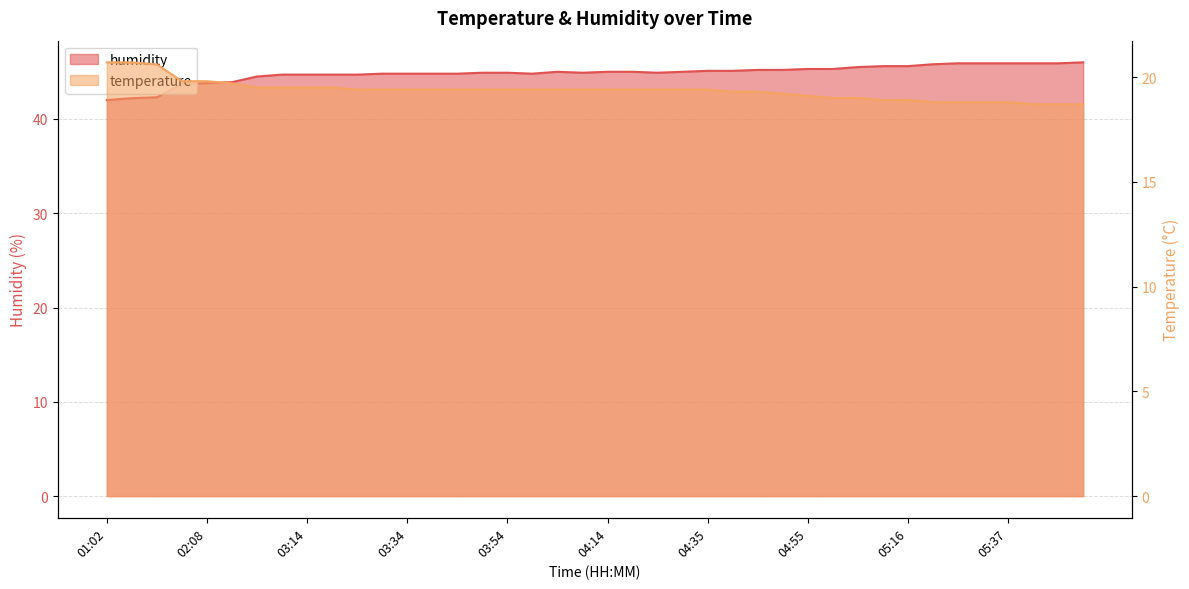

Reading left to right, transcribe all the data shown in this chart.

temperature: 20.7	20.7	20.6	19.8	19.8	19.7	19.5	19.5	19.5	19.5	19.4	19.4	19.4	19.4	19.4	19.4	19.4	19.4	19.4	19.4	19.4	19.4	19.4	19.4	19.4	19.3	19.3	19.2	19.1	19.0	19.0	18.9	18.9	18.8	18.8	18.8	18.8	18.7	18.7	18.7
humidity: 42.0	42.2	42.3	43.7	43.8	43.9	44.5	44.7	44.7	44.7	44.7	44.8	44.8	44.8	44.8	44.9	44.9	44.8	45.0	44.9	45.0	45.0	44.9	45.0	45.1	45.1	45.2	45.2	45.3	45.3	45.5	45.6	45.6	45.8	45.9	45.9	45.9	45.9	45.9	46.0